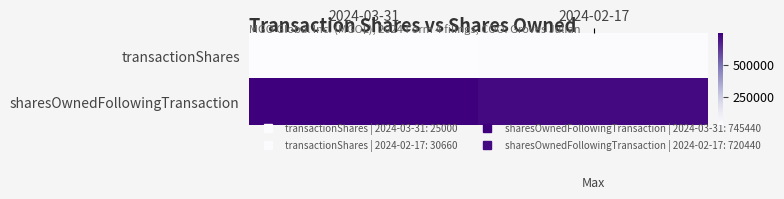

Which series changed the most between 2024-03-31 and 2024-02-17?

sharesOwnedFollowingTransaction